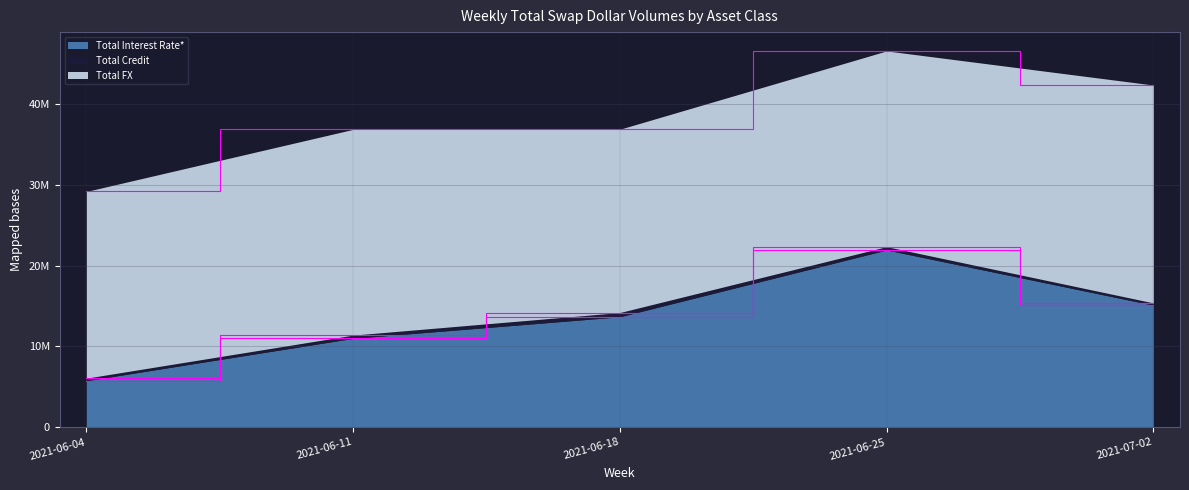

What is the maximum value for Total FX?

26980966